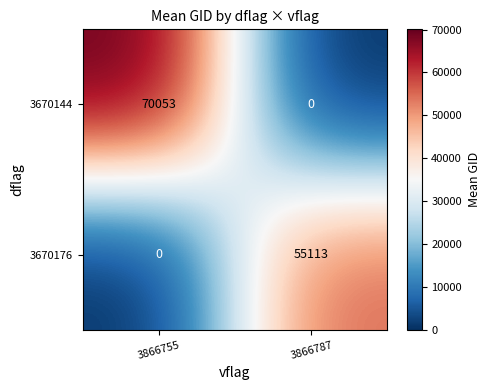

What is the greatest value displayed?

70053